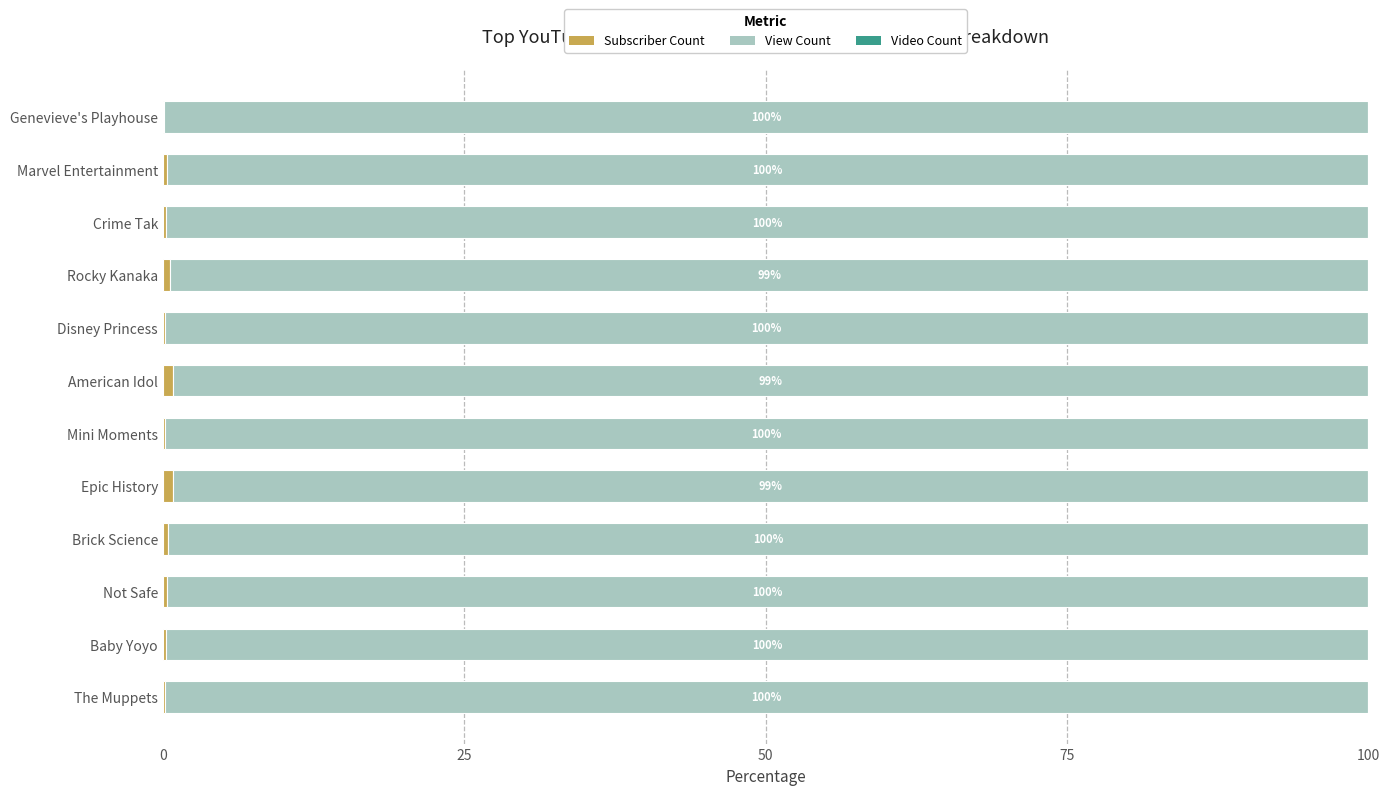

Which series has the widest spread of values?

View Count